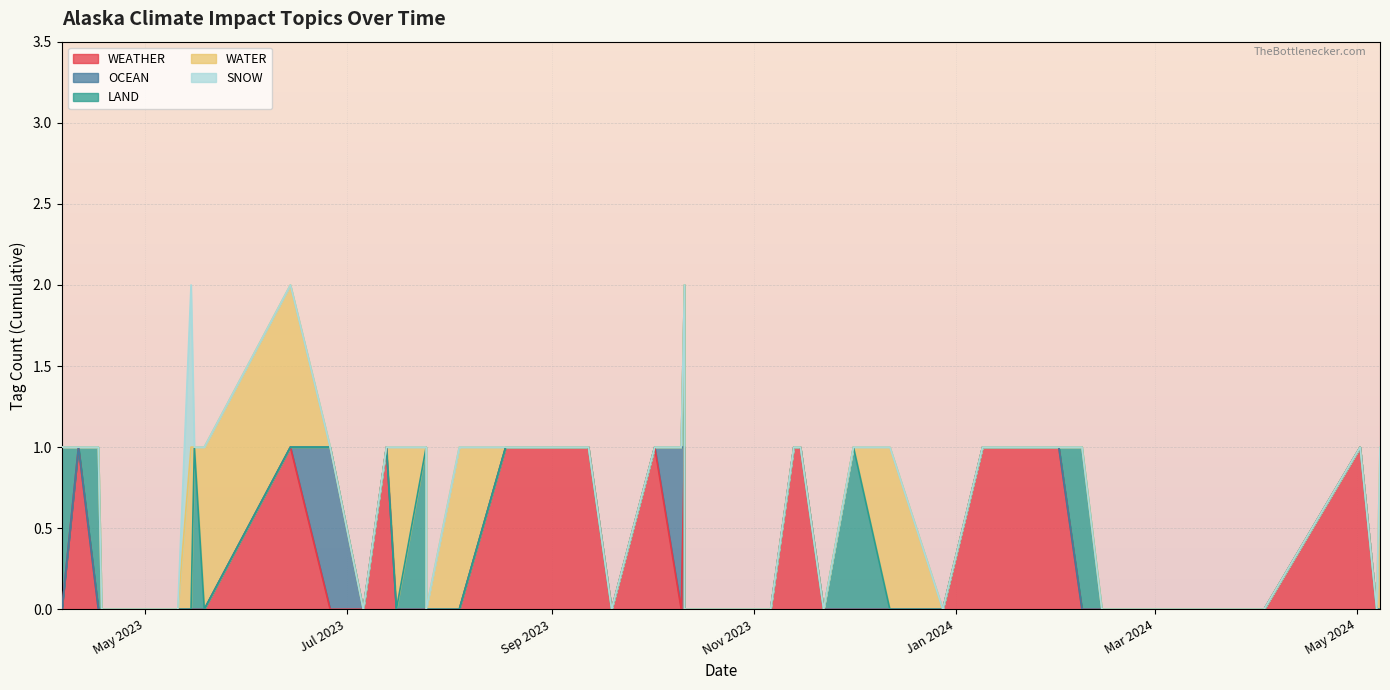

What is the spread (max minus min) of values at 2023-06-14?

1